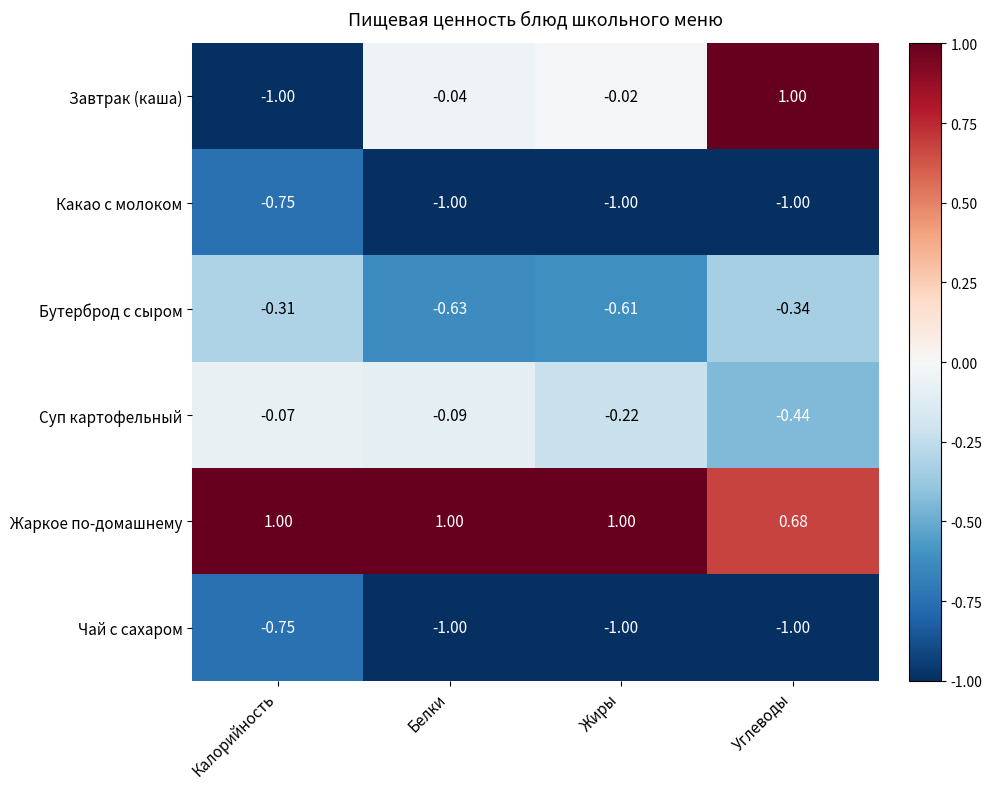

Which category has the highest value in the Бутерброд с сыром series?

Калорийность